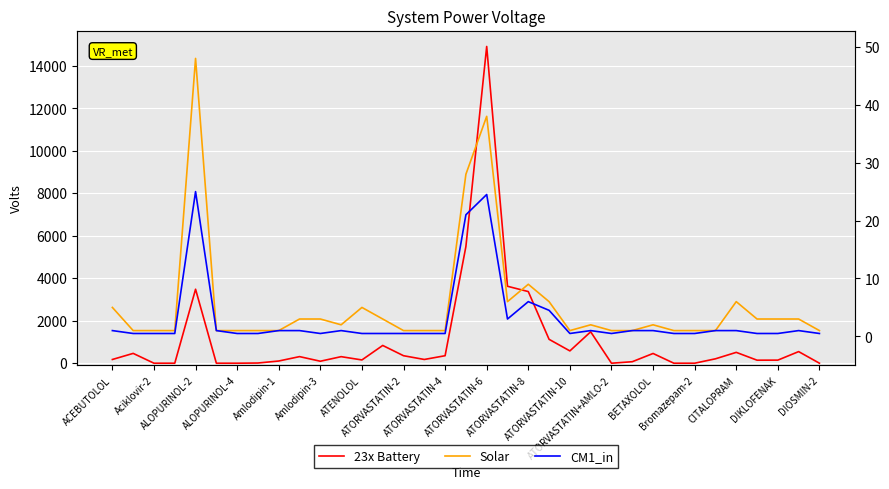

How many positive values does the 23x Battery series have?

27